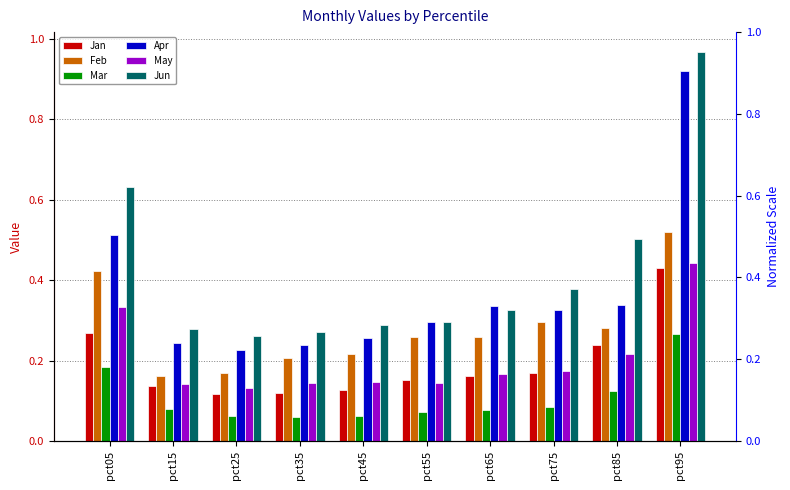

Rank the categories by Jan value from lowest to highest.

pct25, pct35, pct45, pct15, pct55, pct65, pct75, pct85, pct05, pct95